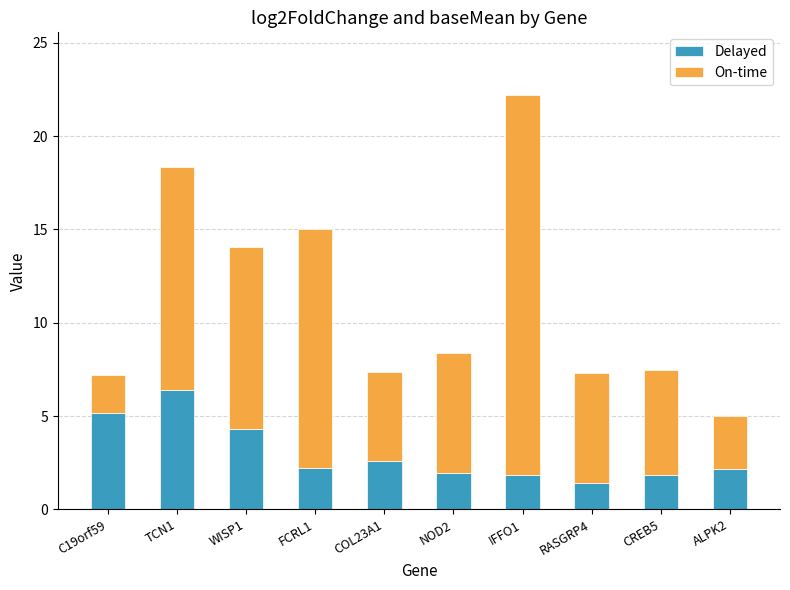

What is the maximum value for Delayed?

6.4